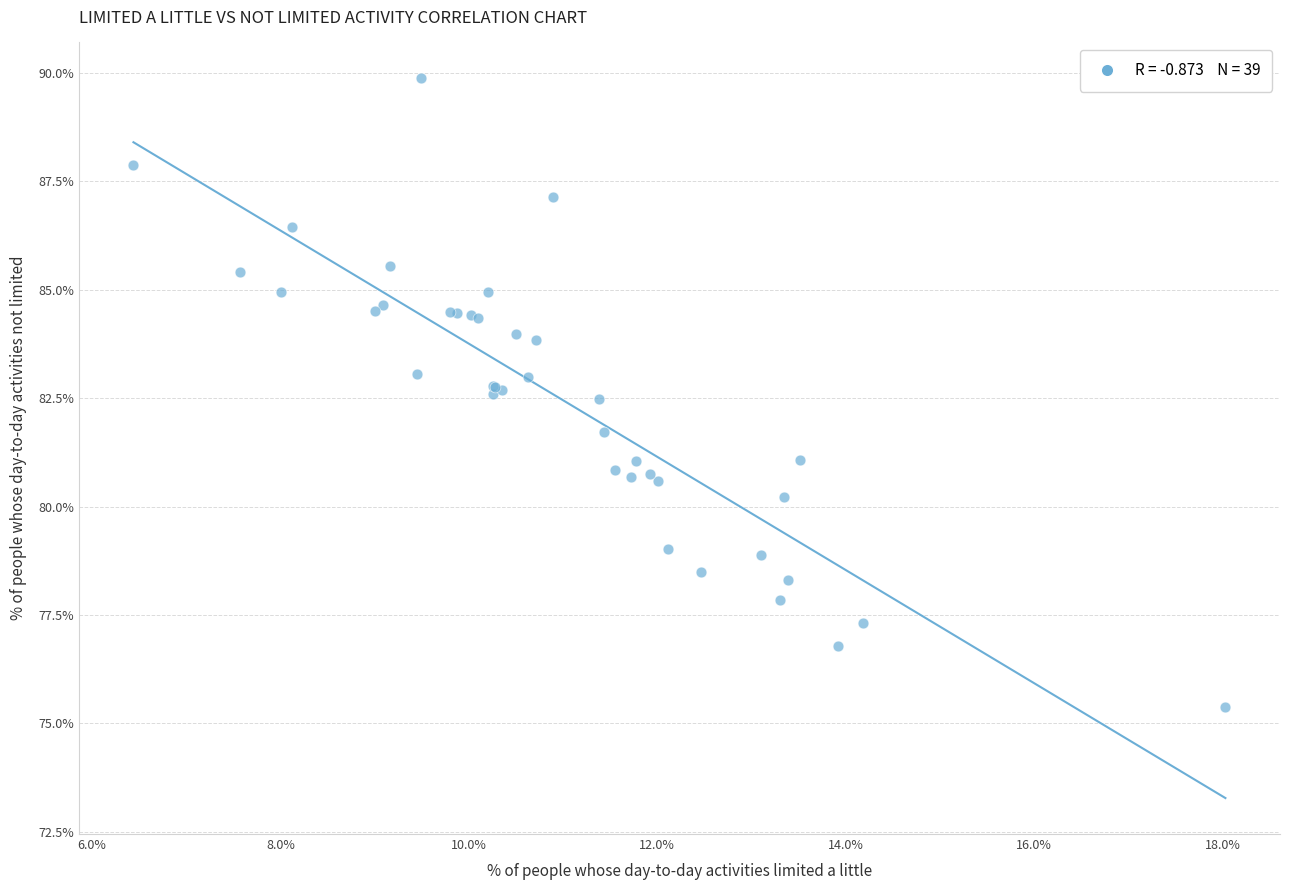

What Y value in the scatter plot is closest to 82?

81.7